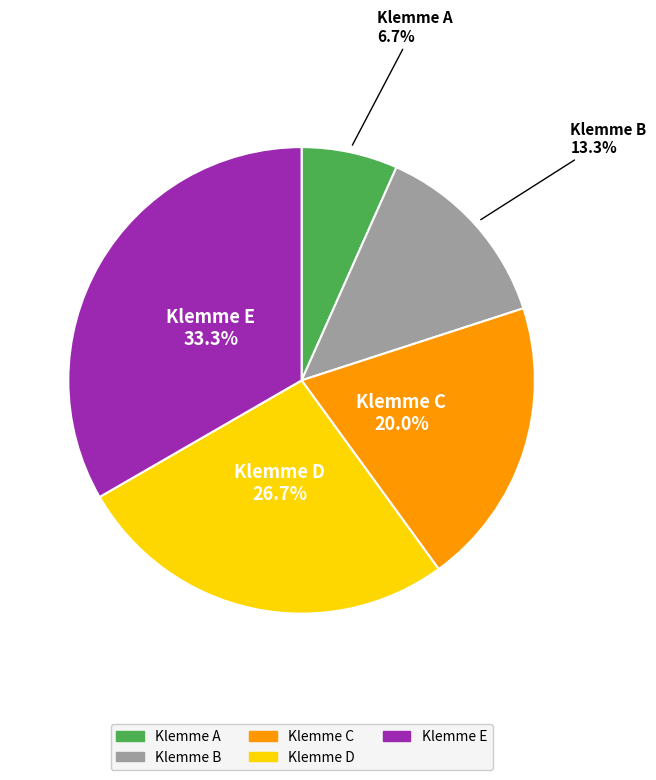

Which category has the smallest portion of the pie?

Klemme A